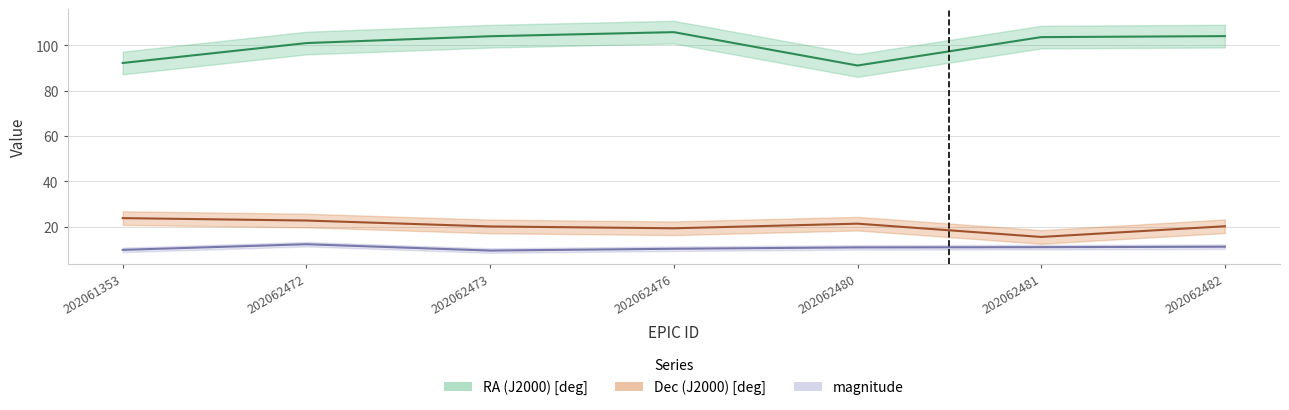

What is the value of the magnitude point at the 2nd from the left?

12.3